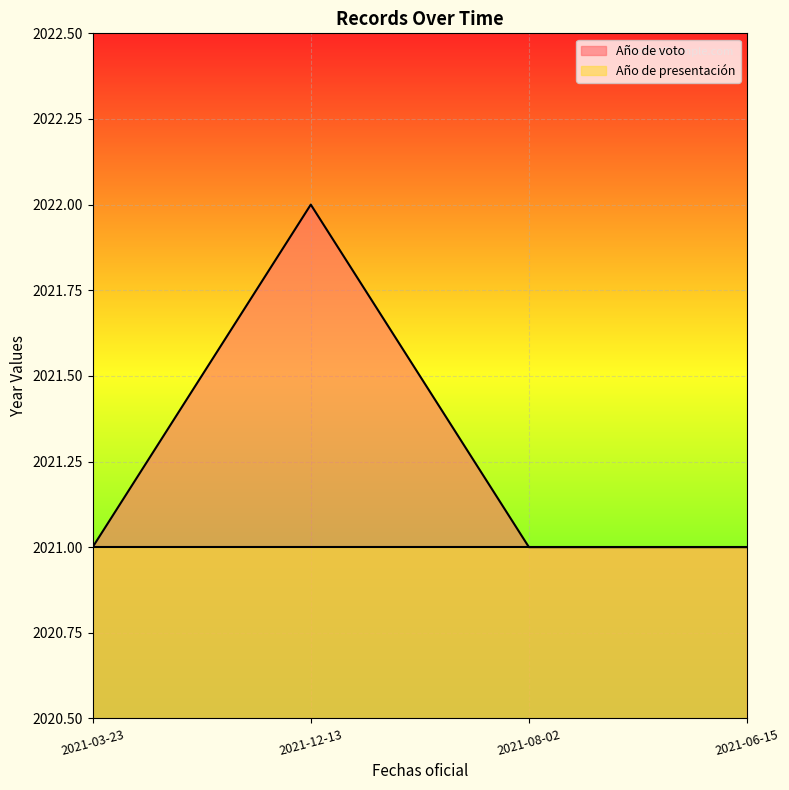

Rank the series by their average value, from highest to lowest.

Año de voto, Año de presentación